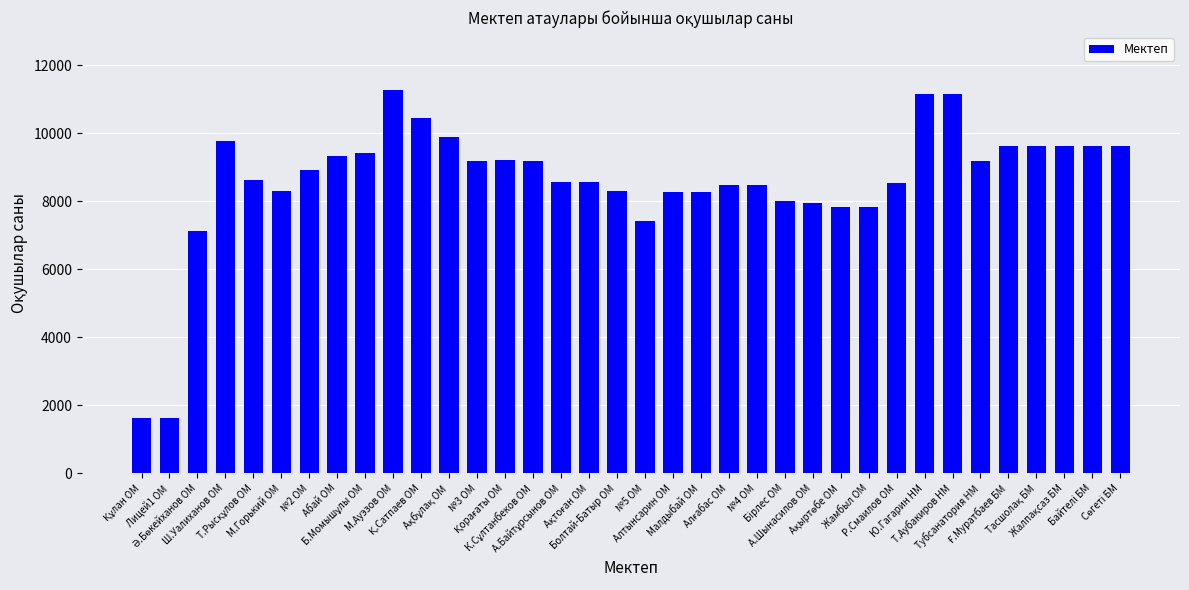

What is the average value?

8611